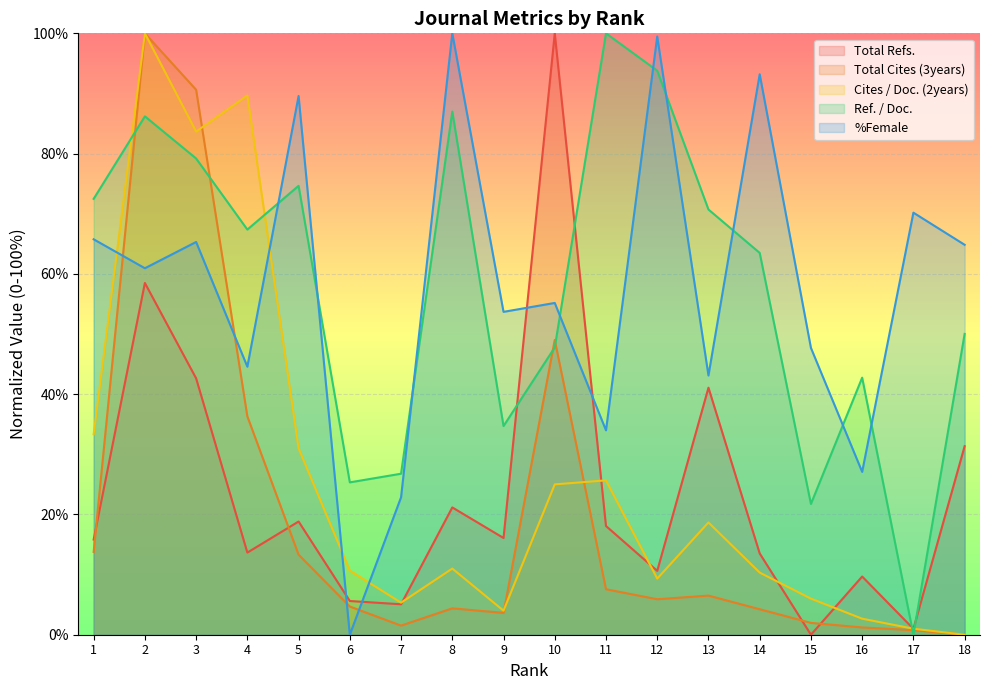

What is the value of the Ref. / Doc. point at the 11th from the left?

100.0